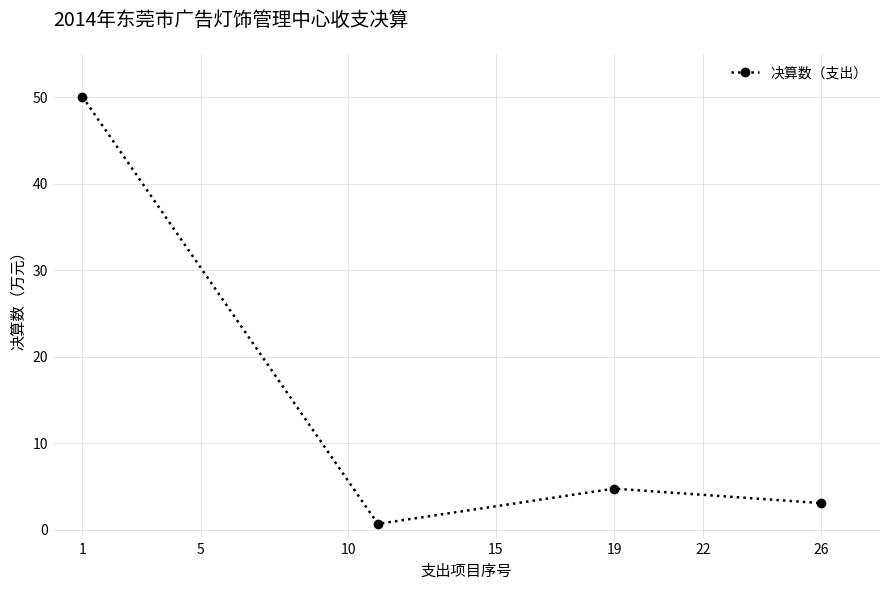

How many interior local valleys (lower than both neighbors) does the data have?

1